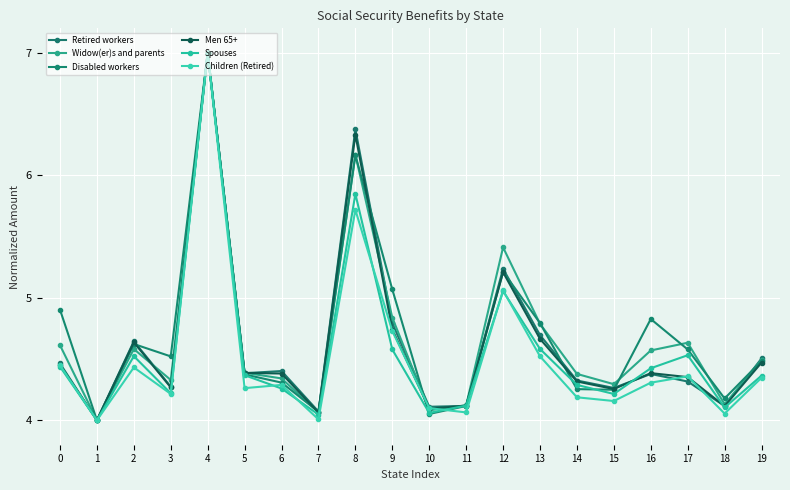

Where do Widow(er)s and parents and Men 65+ first cross each other?

2 and 3